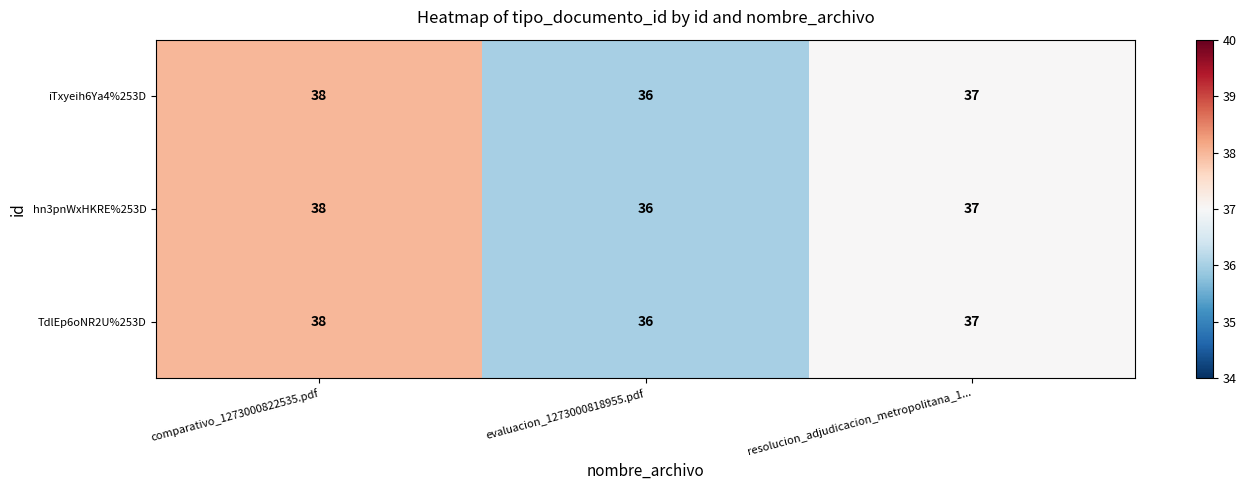

The value of TdlEp6oNR2U%253D at resolucion_adjudicacion_metropolitana_1... is 37. True or false?

True